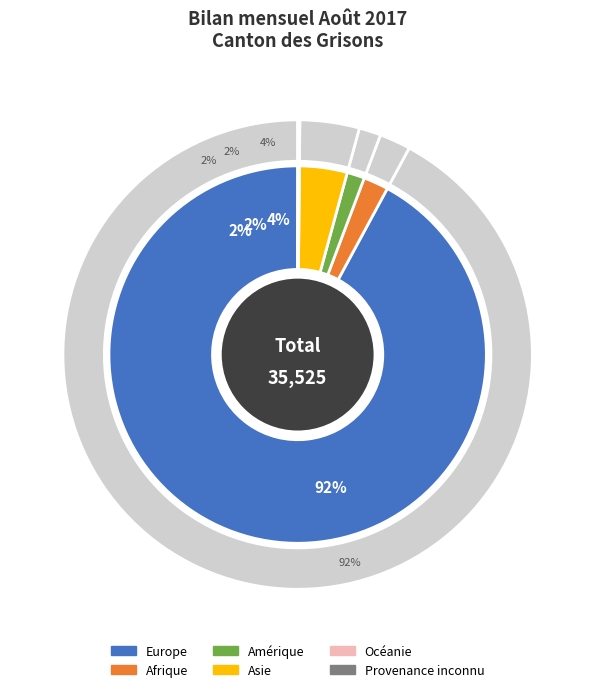

What percentage is the Amérique slice, to the nearest percent?

2%